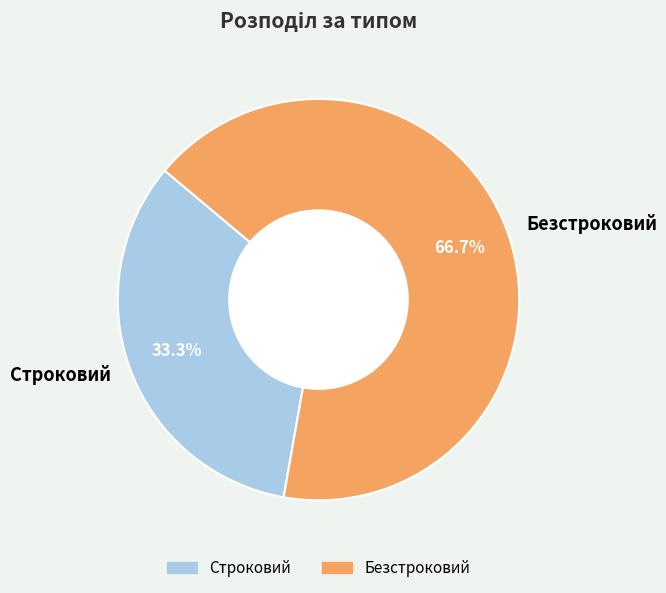

Combined, what portion of the pie is Безстроковий and Строковий?

100.0%